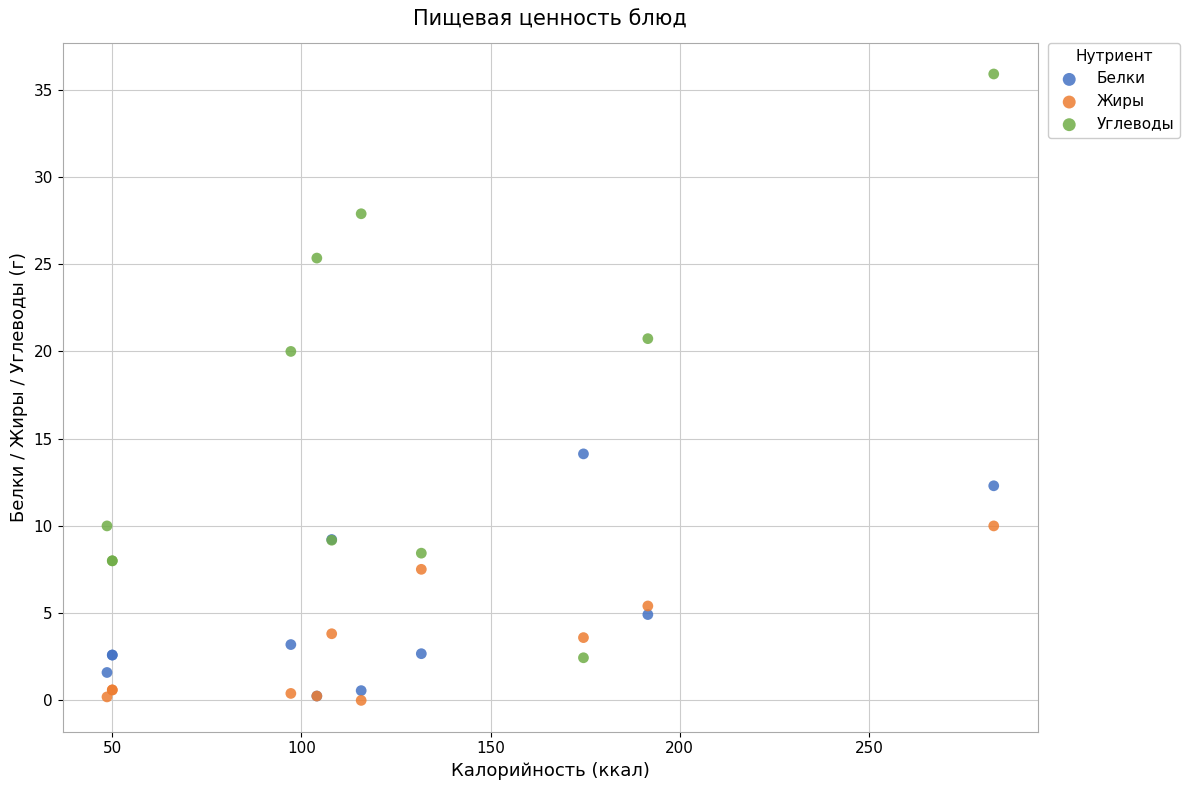

In the Белки series, what Y value is closest to 7?

4.9